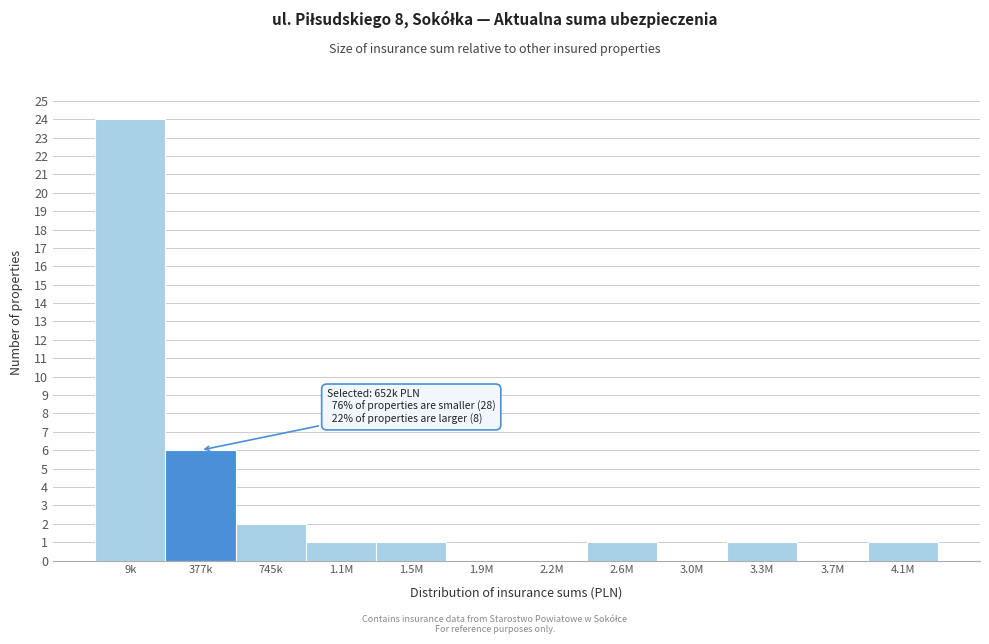

Reading left to right, what are all the values shown in this chart?

9k=24	377k=6	745k=2	1.1M=1	1.5M=1	1.9M=0	2.2M=0	2.6M=1	3.0M=0	3.3M=1	3.7M=0	4.1M=1